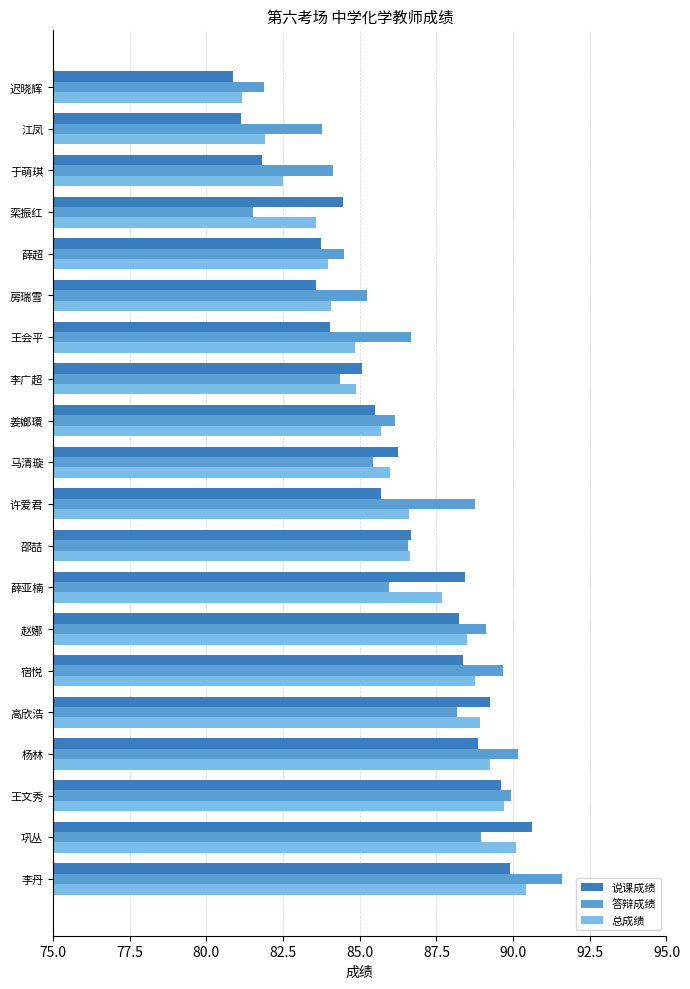

Between 邵喆 and 栾振红, which series saw the biggest shift?

答辩成绩